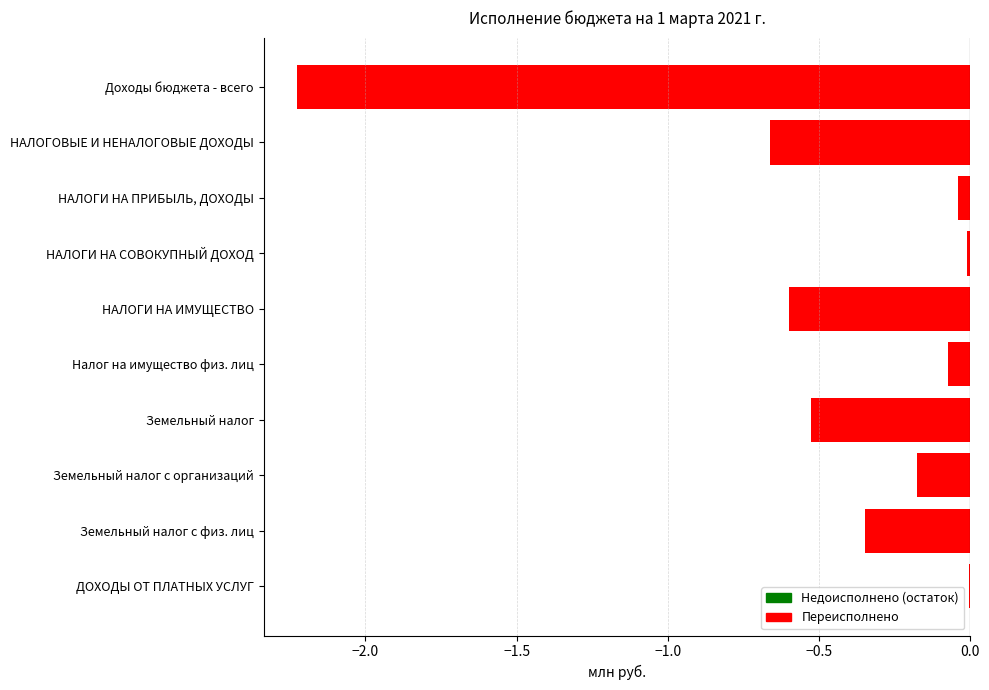

Which has a higher value, НАЛОГИ НА ПРИБЫЛЬ, ДОХОДЫ or НАЛОГОВЫЕ И НЕНАЛОГОВЫЕ ДОХОДЫ?

НАЛОГИ НА ПРИБЫЛЬ, ДОХОДЫ